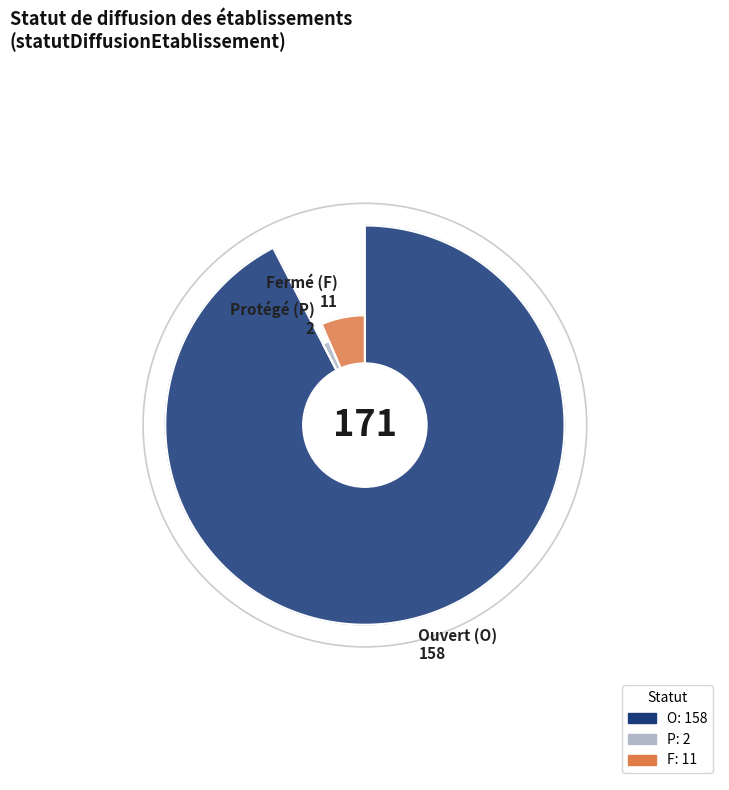

What is the ratio of the value at P to the value at F?

0.2